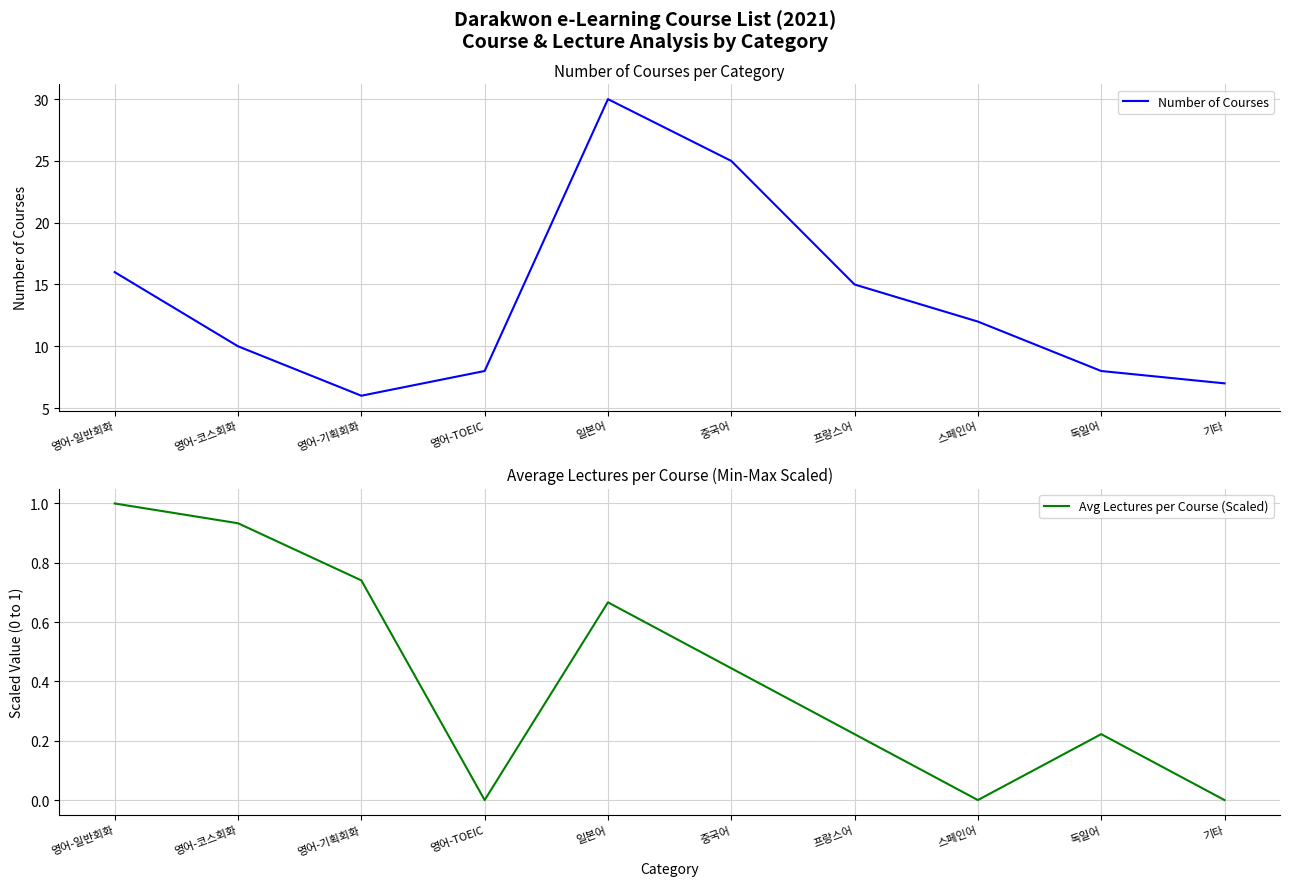

Rank the series at 영어-코스회화 from highest to lowest value.

Number of Courses, Avg Lectures per Course (Scaled)